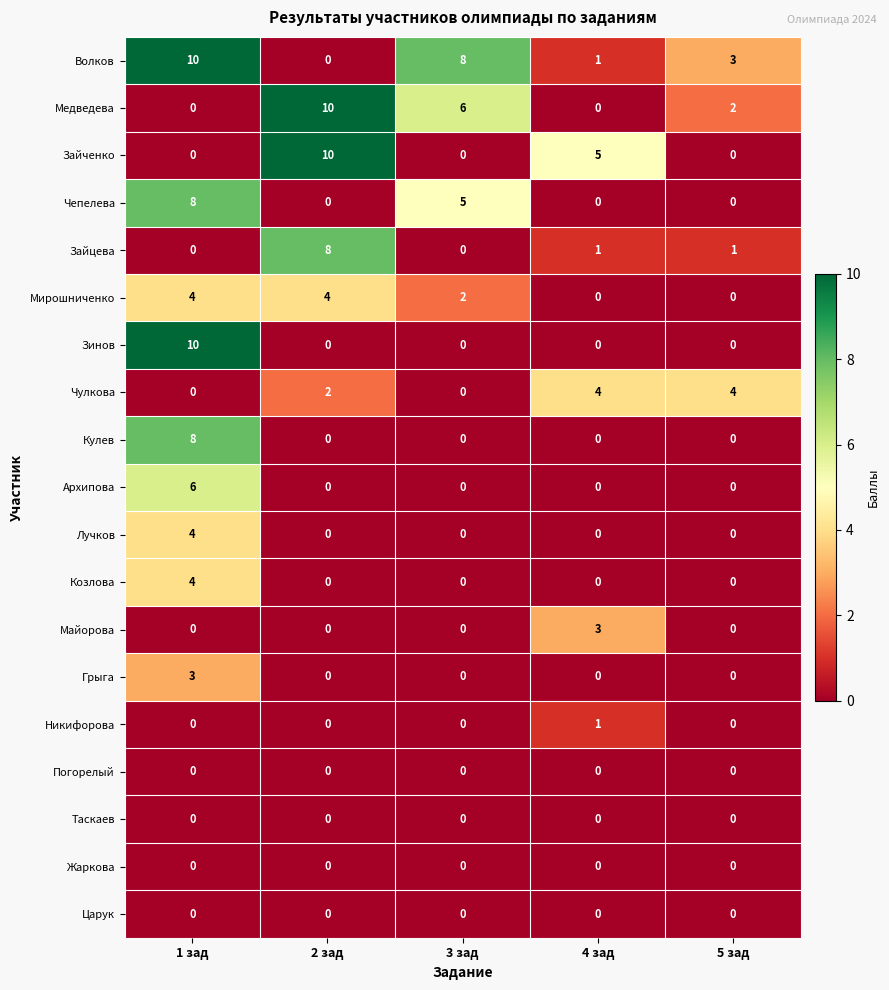

What is the spread (max minus min) of values at 3 зад?

8